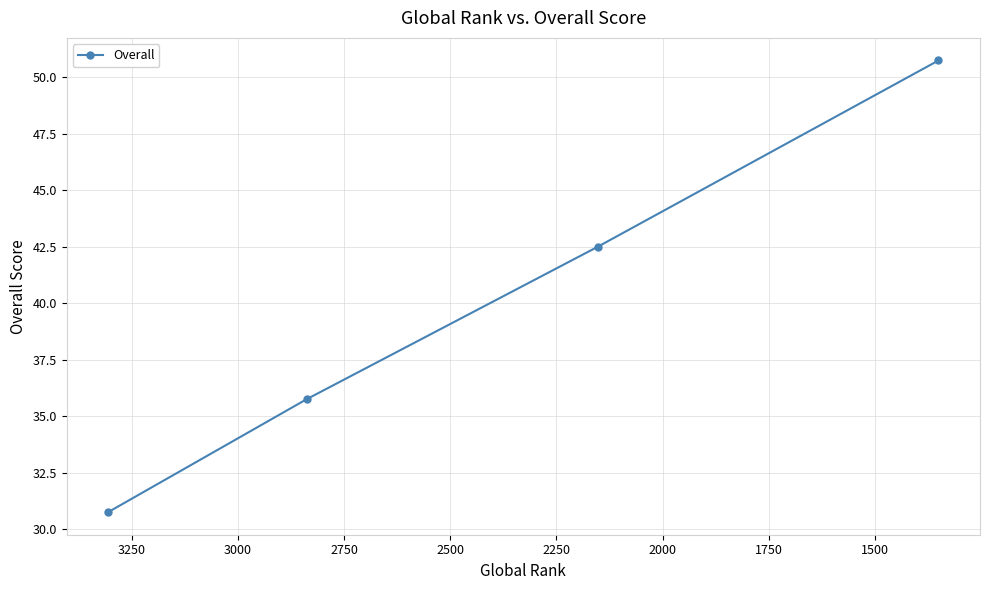

Does the chart have visible grid lines?

Yes